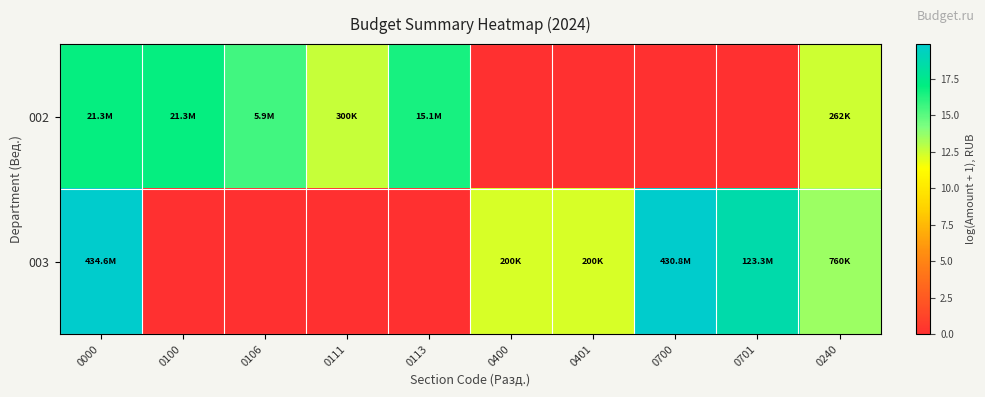

Which has a higher value, 0113 or 0000?

0000